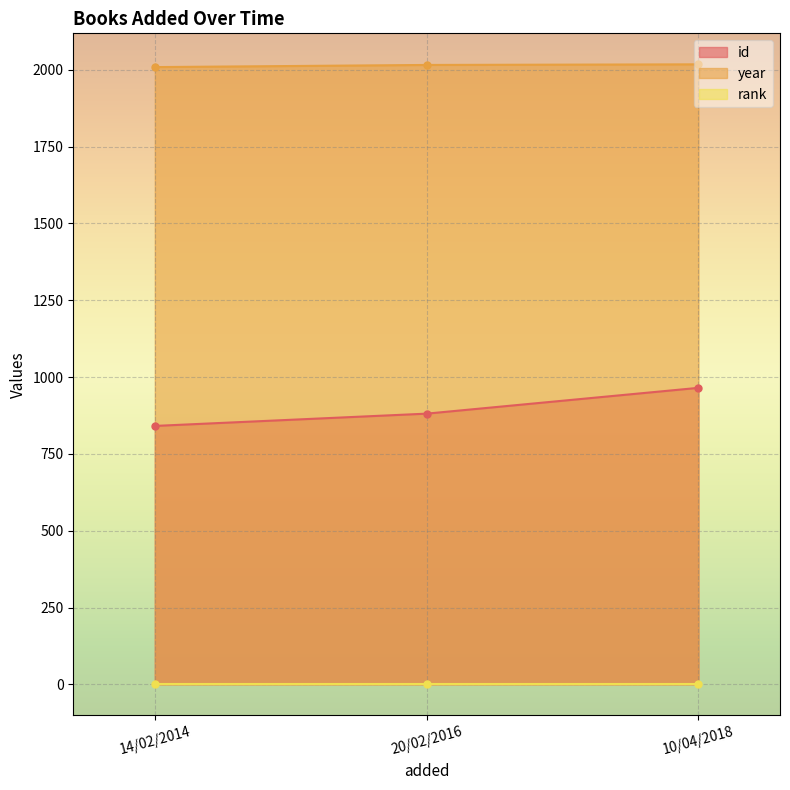

What is the maximum value for year?

2018